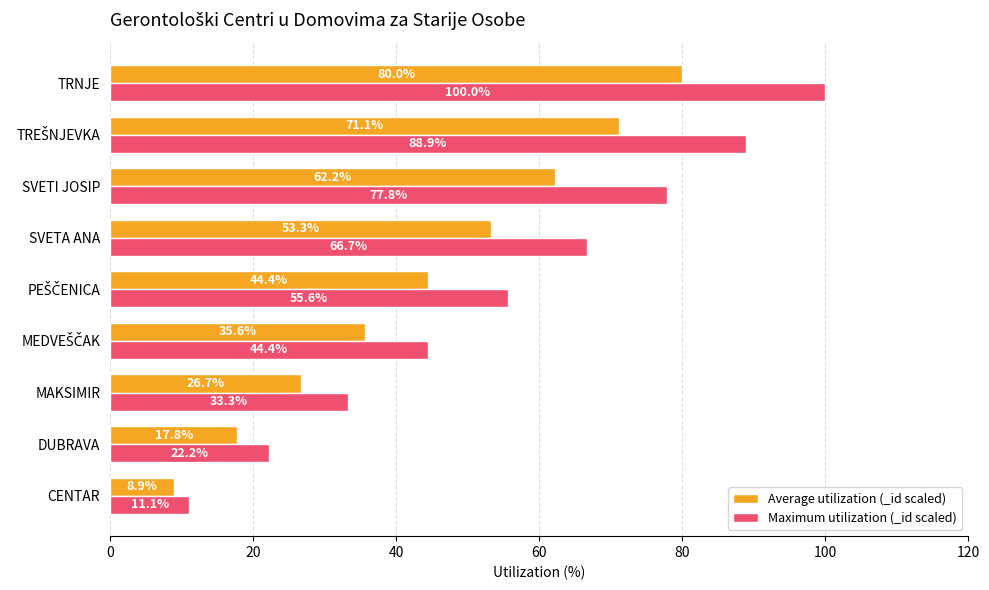

How many data points in Maximum utilization (_id scaled) are above 55?

5